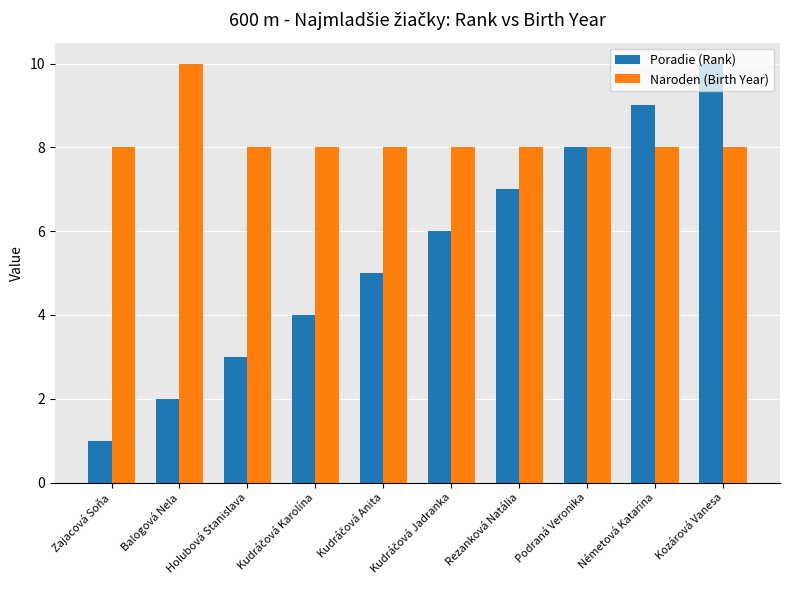

How many series are shown in this chart?

2